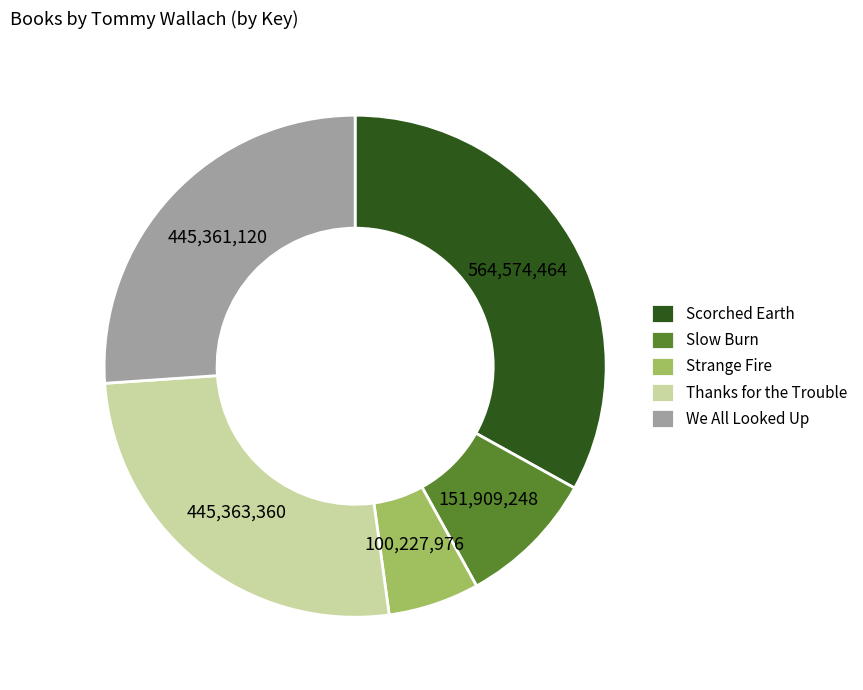

Do Slow Burn and Strange Fire together represent more than half of the pie?

No